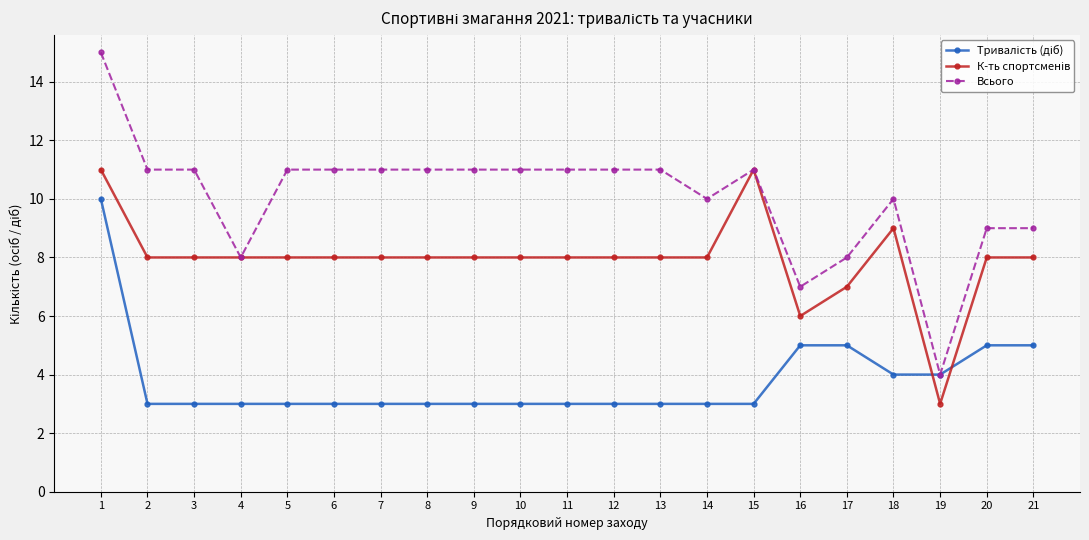

True or false: Всього has a value of 24 at 1.

False